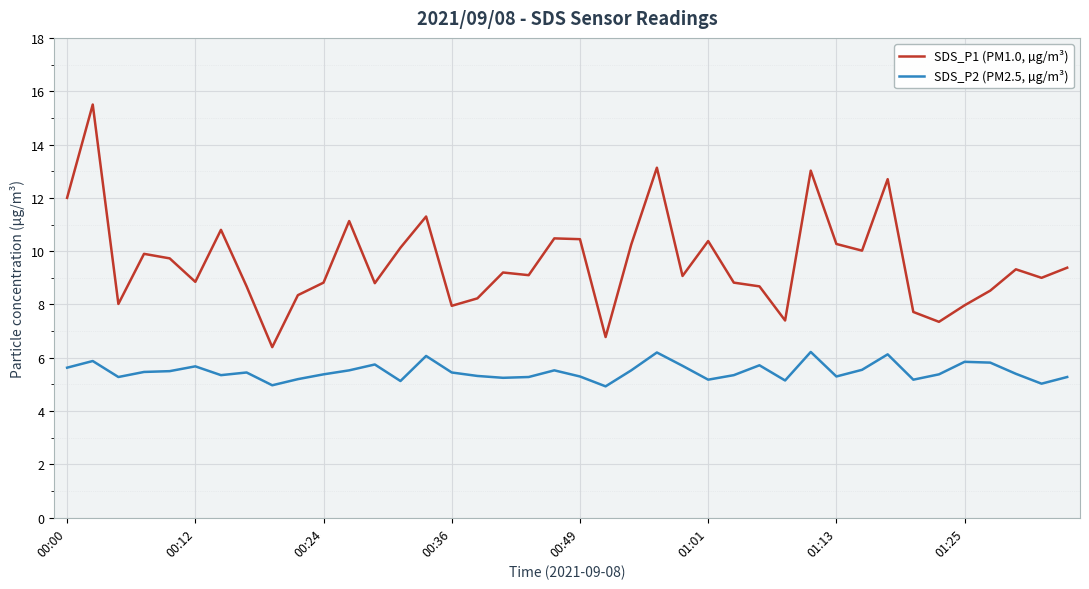

What is the difference between the maximum and minimum values in the SDS_P1 (PM1.0, µg/m³) series?

9.1